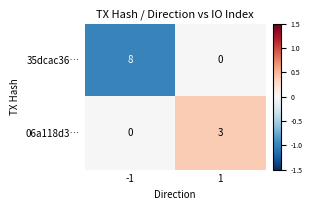

Which series has the widest spread of values?

35dcac36…